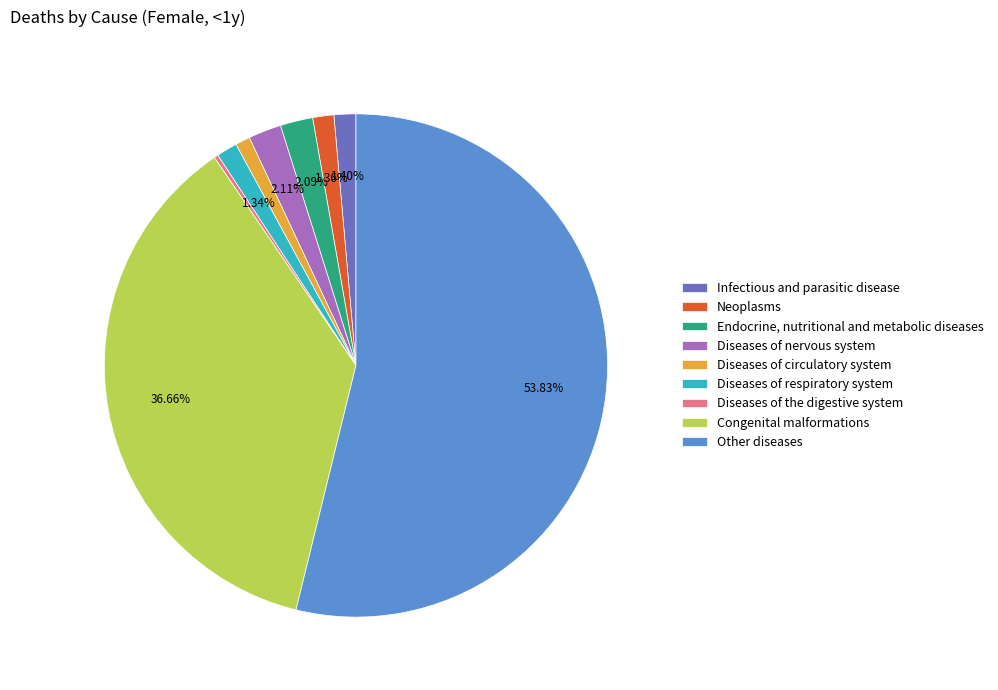

Which slice is the largest?

Other diseases